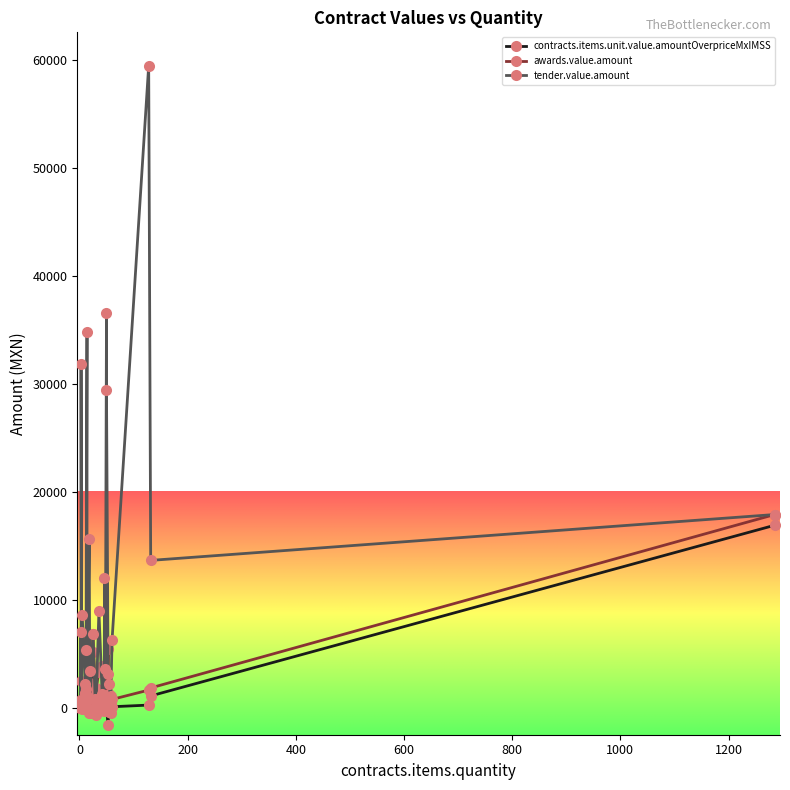

What is the total value across all series at 2?

3236.2